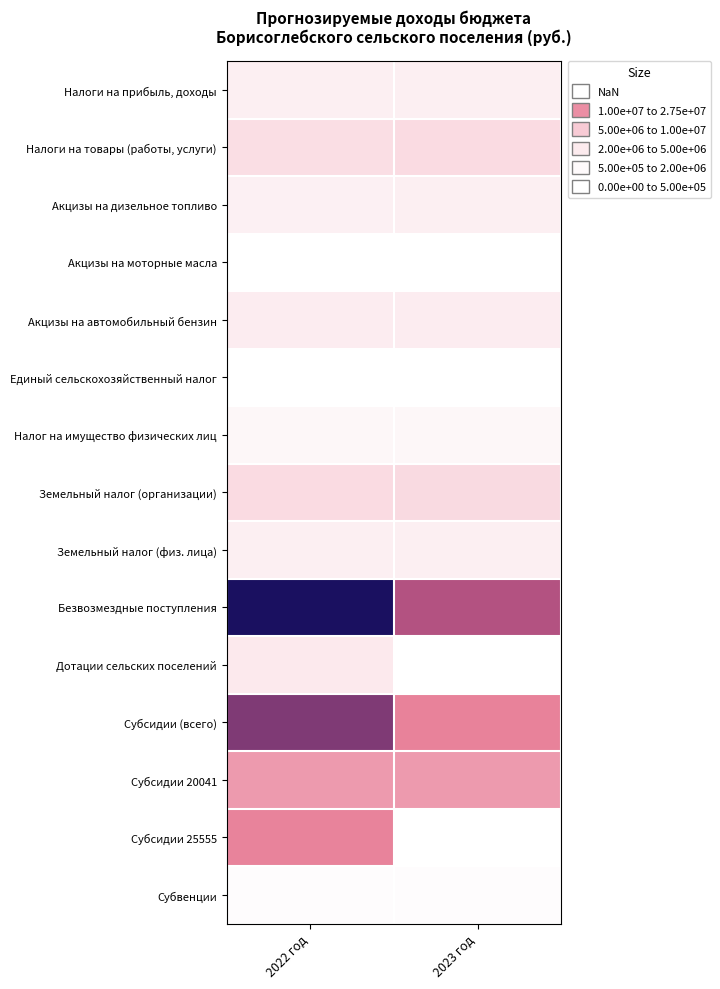

What is the total value across all series at 2022 год?

83605505